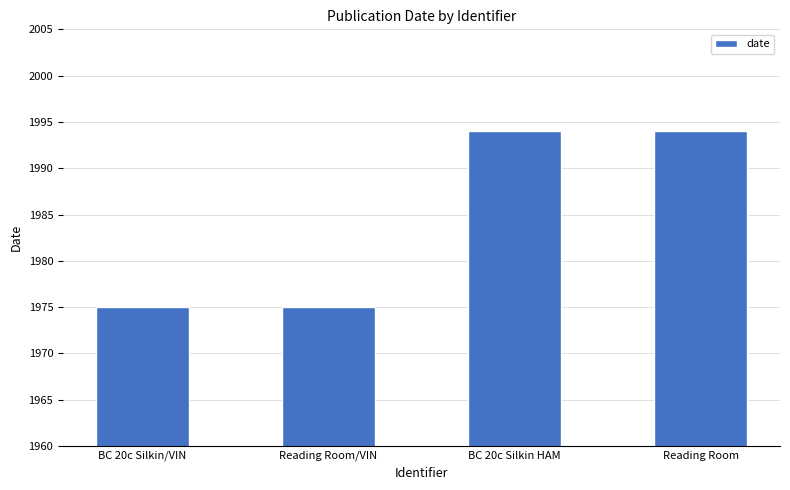

Are the bars grouped side by side (vs. stacked)?

No